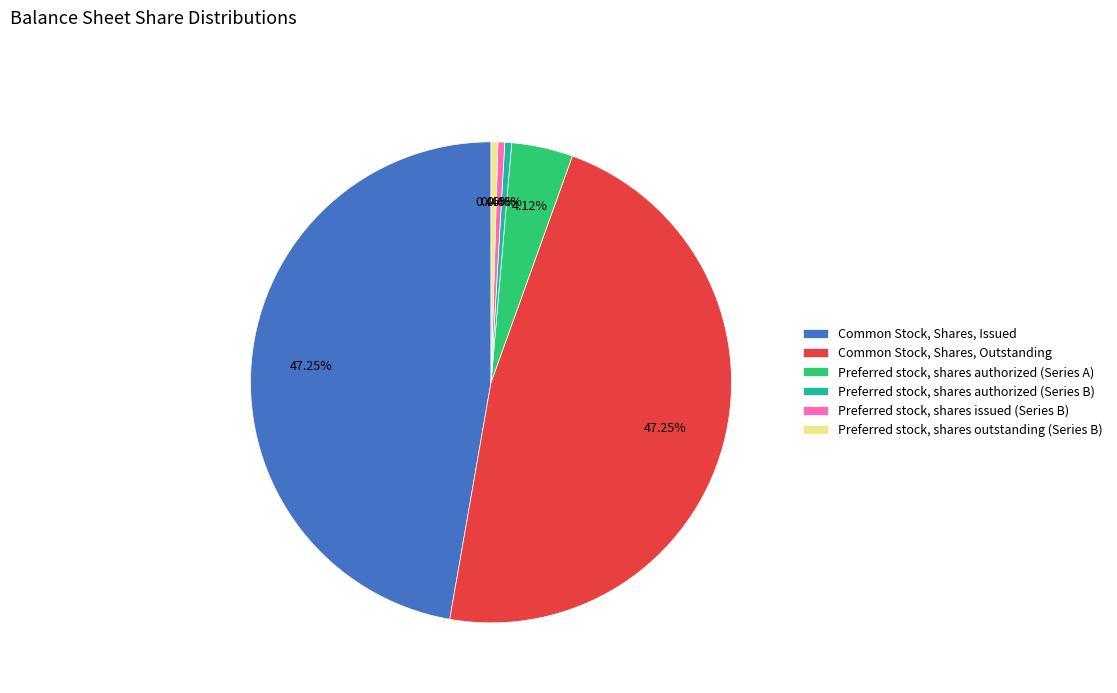

Does any single category account for the majority?

No